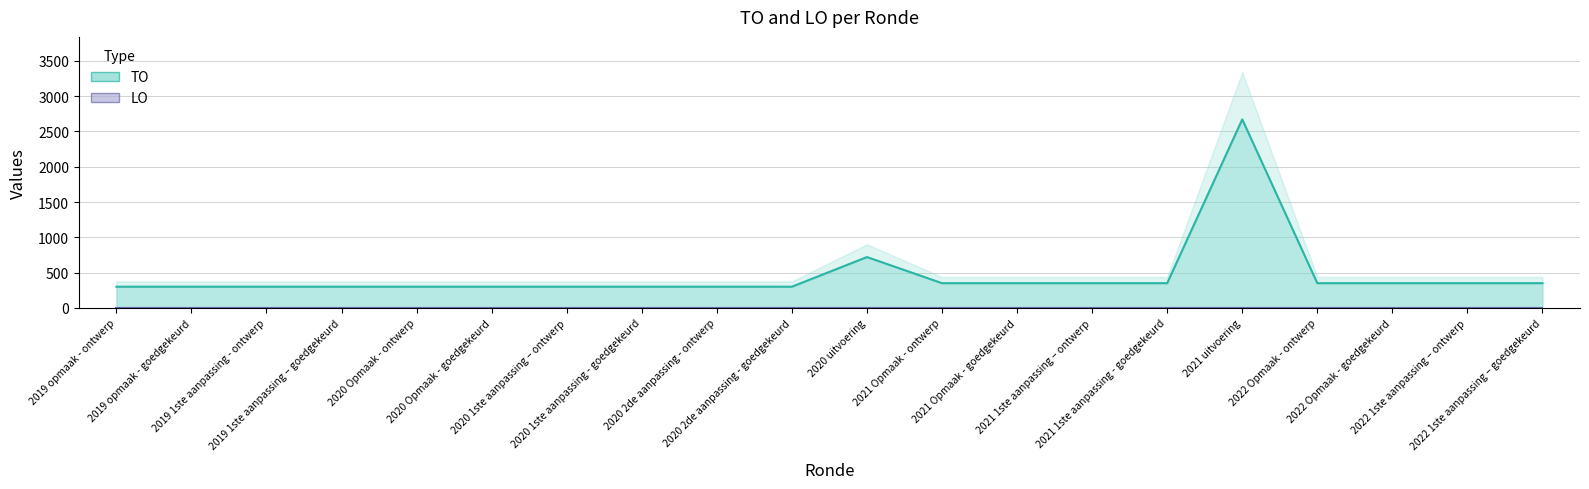

Which category has the lowest value across all series?

2019 opmaak - ontwerp